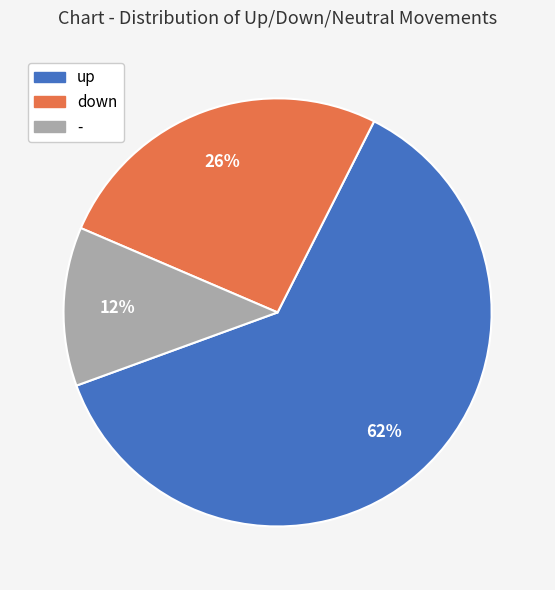

To the nearest percent, what is the average slice percentage?

33%